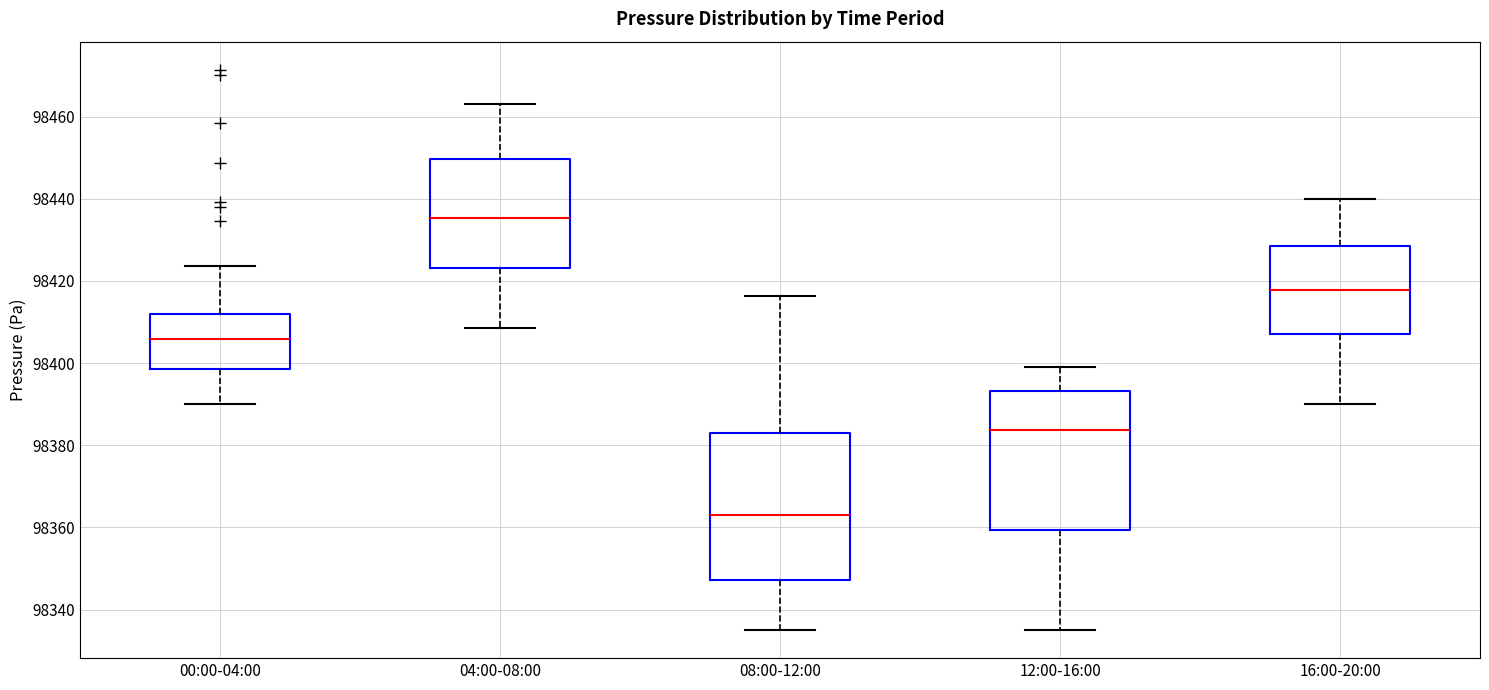

Where does the upper whisker of the box for 12:00-16:00 end on the y-axis? The values are not printed on the chart, so give them approximately, as read against the axis.

98400